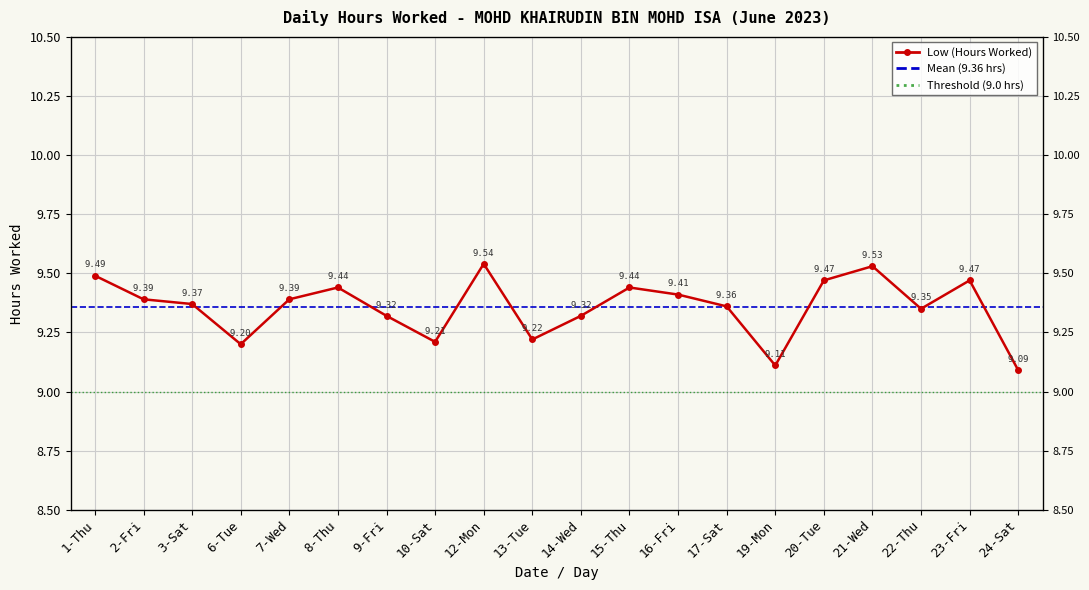

How many values are between 9 and 10?

20